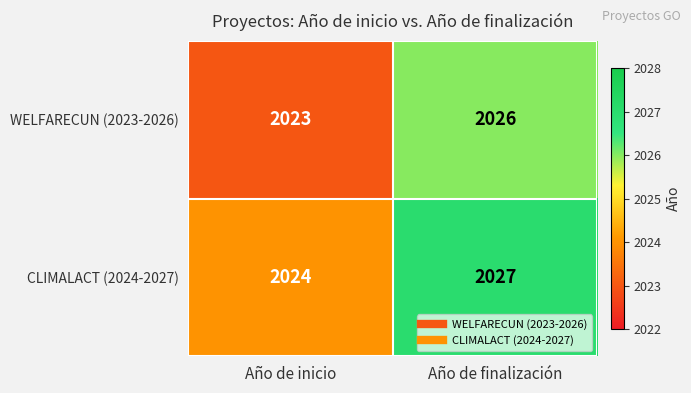

Is it true that CLIMALACT (2024-2027) equals 2024 at Año de inicio?

True